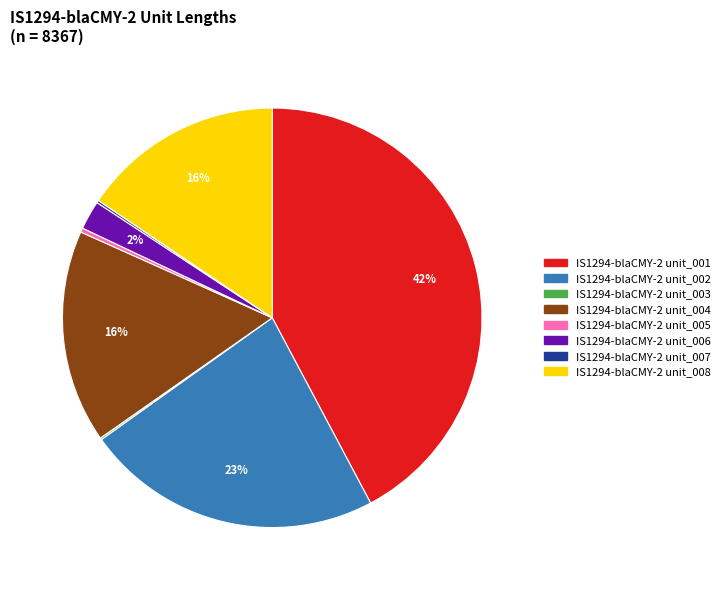

To the nearest percent, what portion does IS1294-blaCMY-2 unit_001 represent?

42%